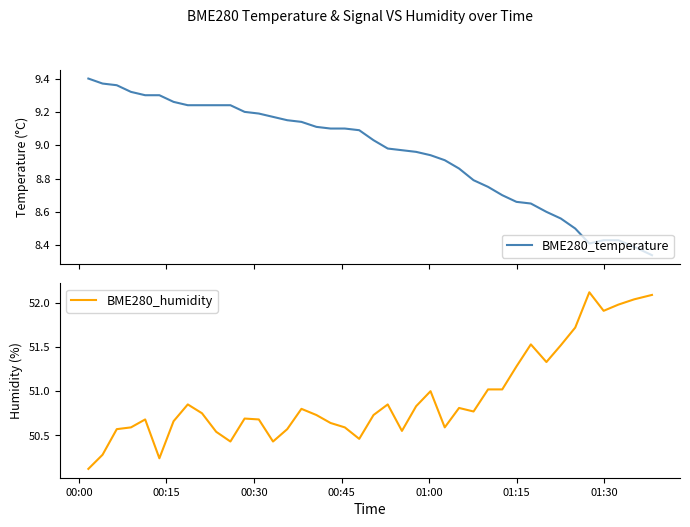

What is the highest value of the BME280_humidity series?

52.1